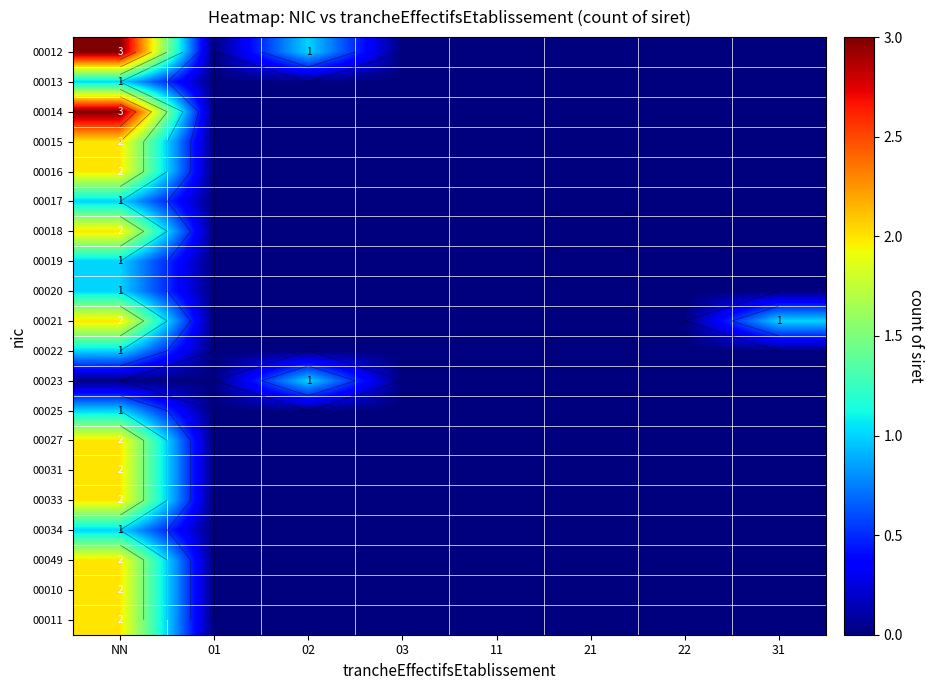

Which category has the highest value across all series?

NN